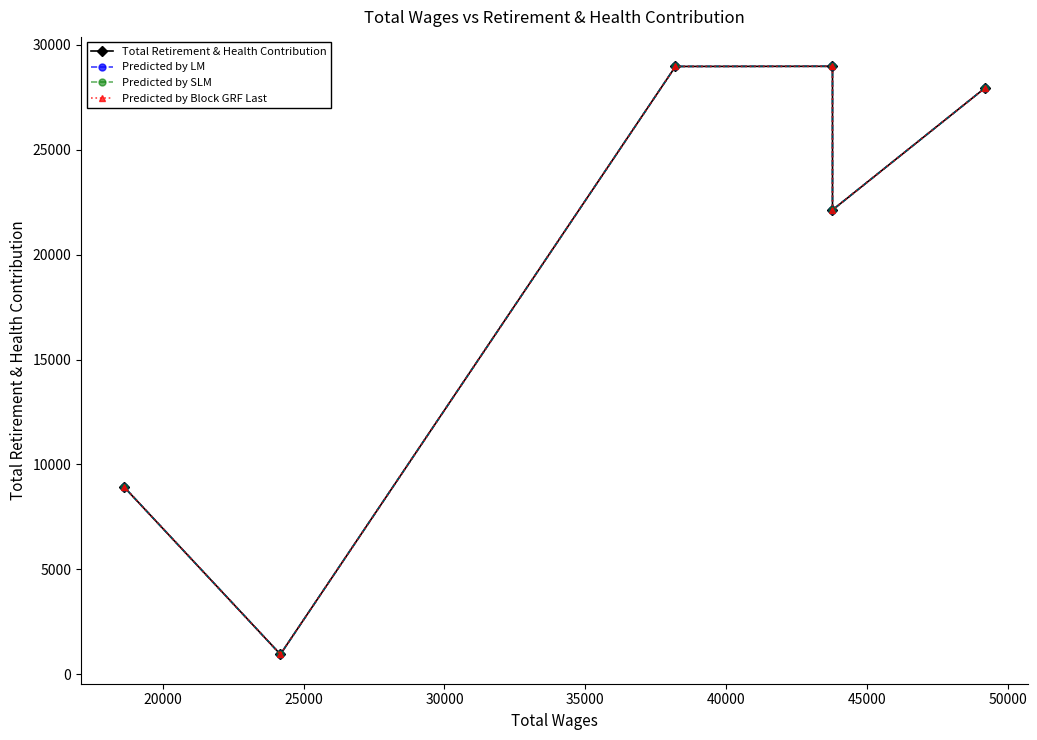

What is the average value of the Predicted by Block GRF Last series?

19644